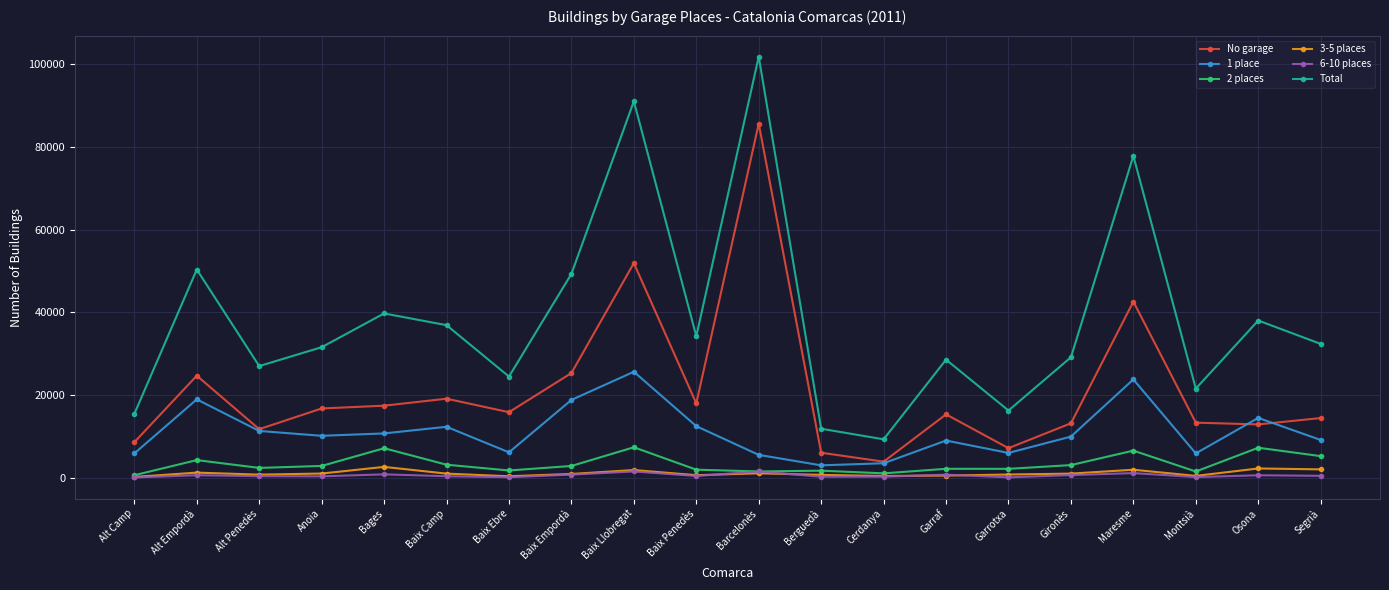

What value does the 1 place series have at Baix Penedès, to the nearest 10?

12480